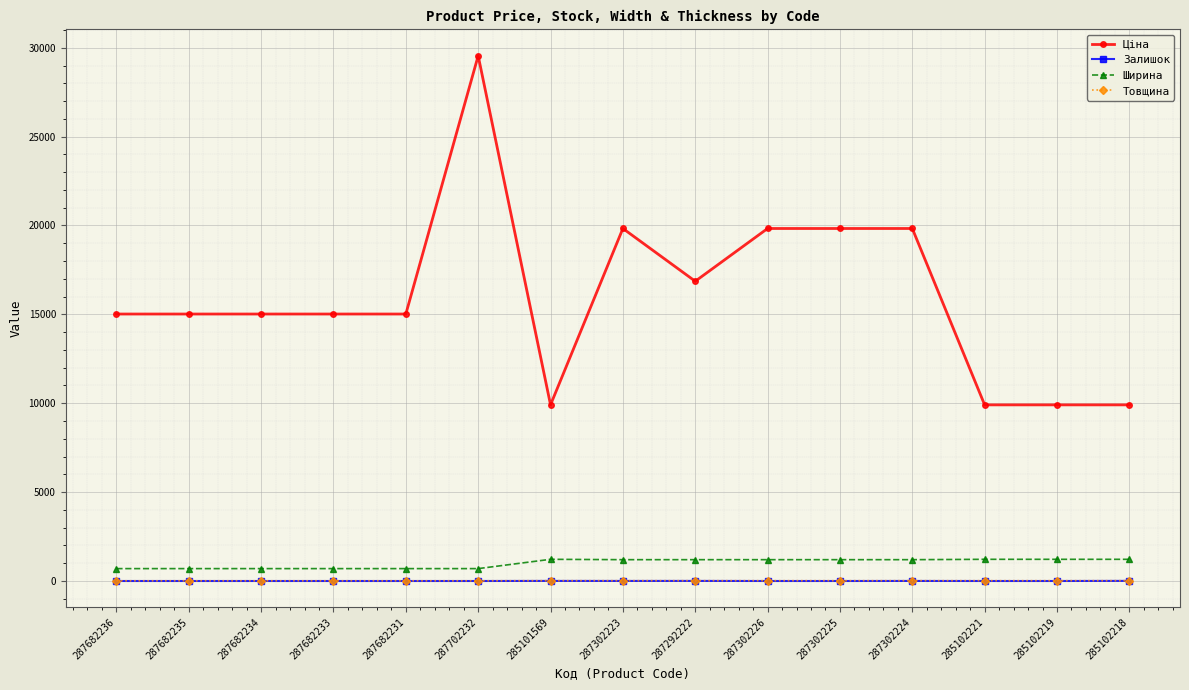

True or false: Залишок and Ширина cross at least once.

False